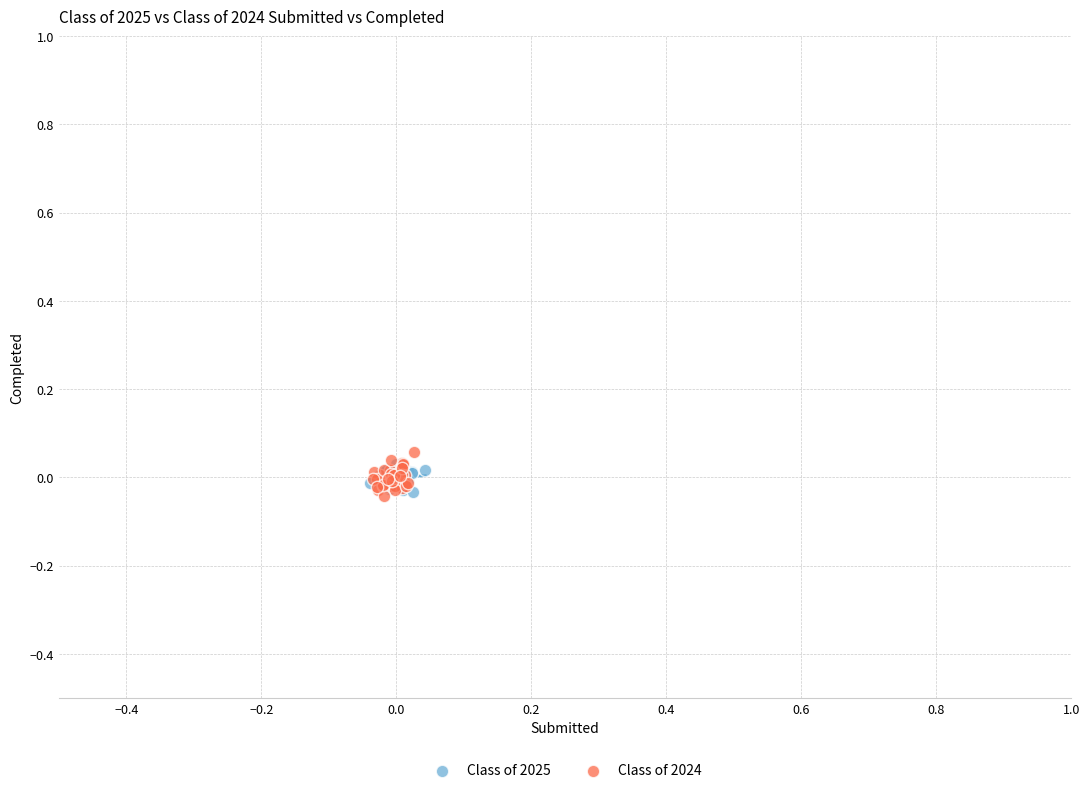

Which series has the widest spread of Y values?

Class of 2024